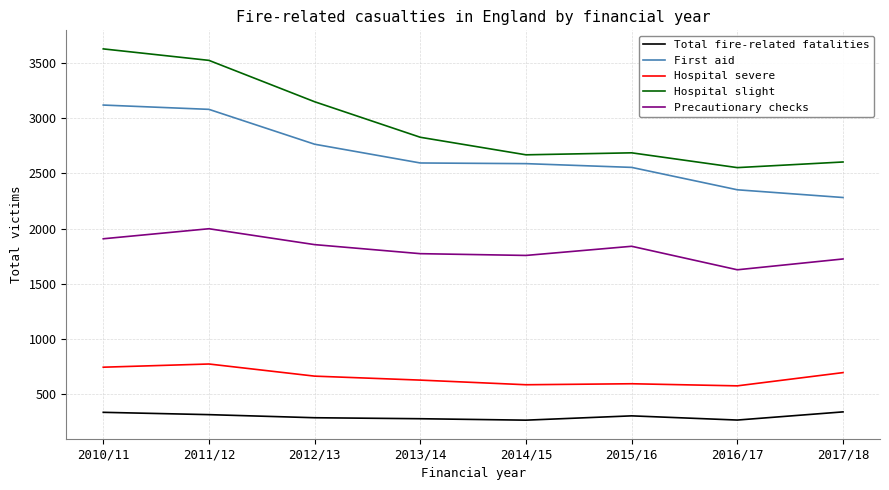

True or false: Hospital severe and First aid cross at least once.

False